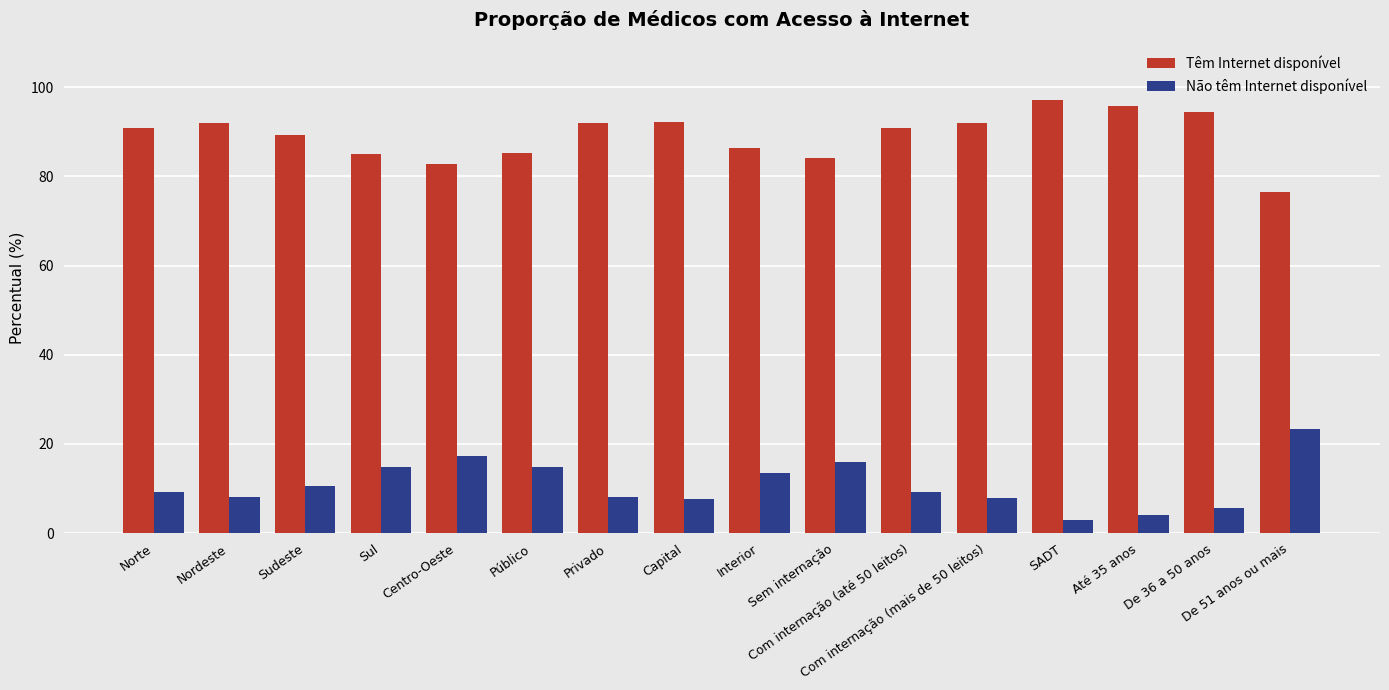

How many distinct data groups are displayed?

2